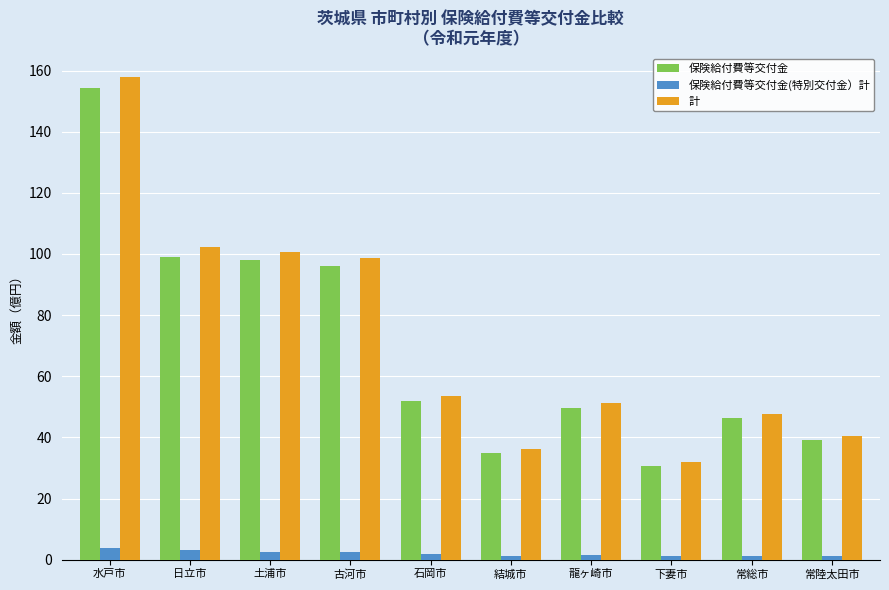

What is the difference between the highest and lowest values at 常総市?

46.3